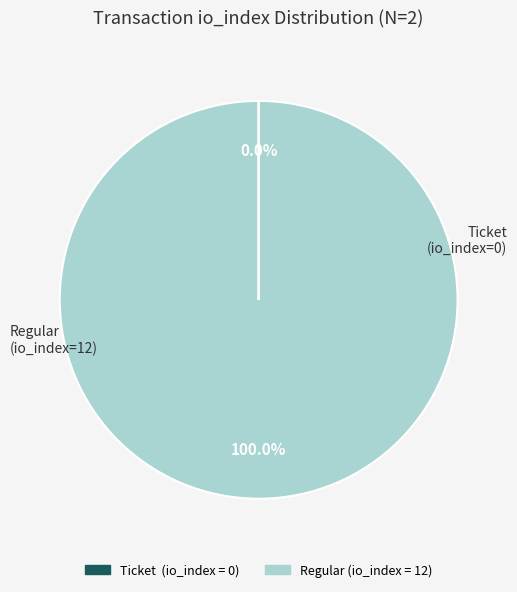

Is there a majority slice in this chart?

Yes